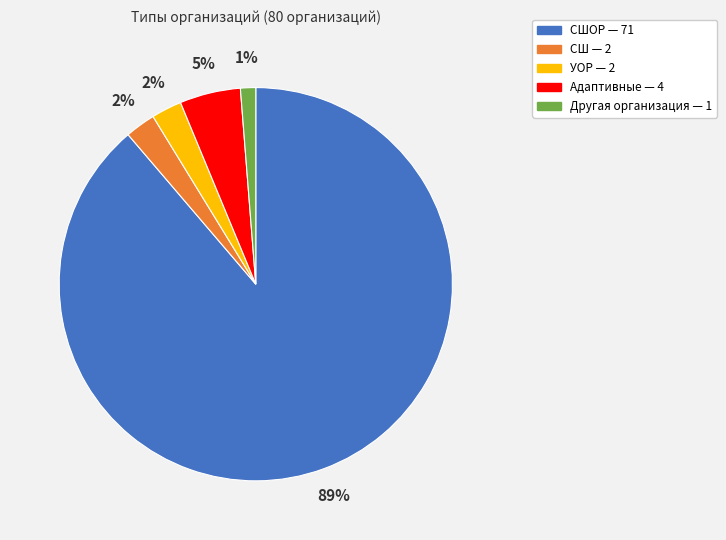

Is there a majority slice in this chart?

Yes